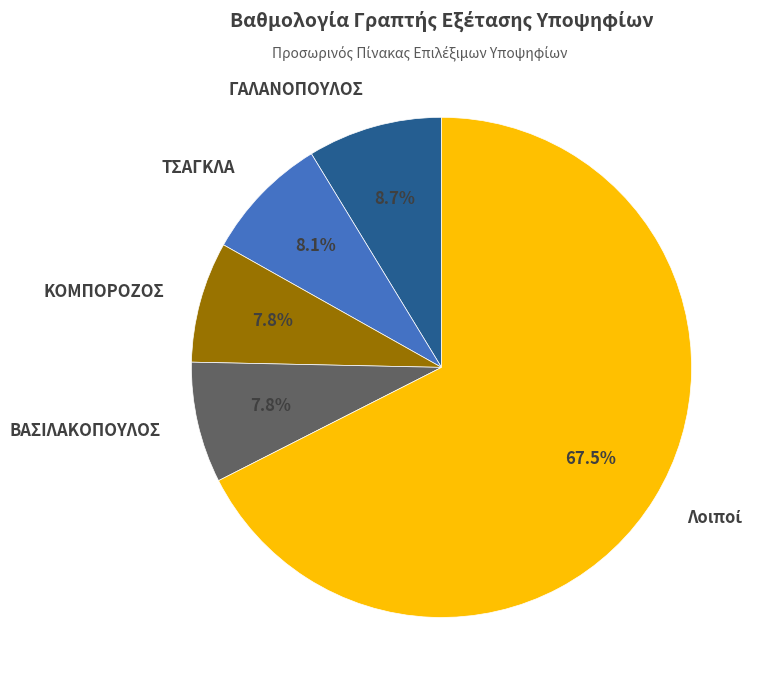

Approximately how many times larger is the value at ΚΟΜΠΟΡΟΖΟΣ compared to ΤΣΑΓΚΛΑ?

1.0